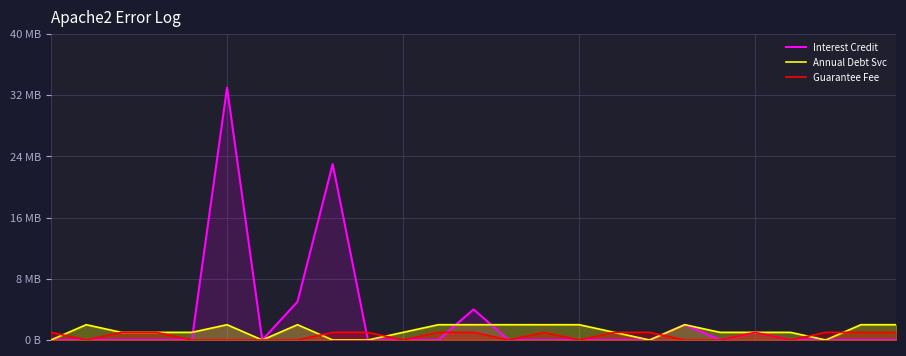

How many times do Interest Credit and Annual Debt Svc cross each other?

3